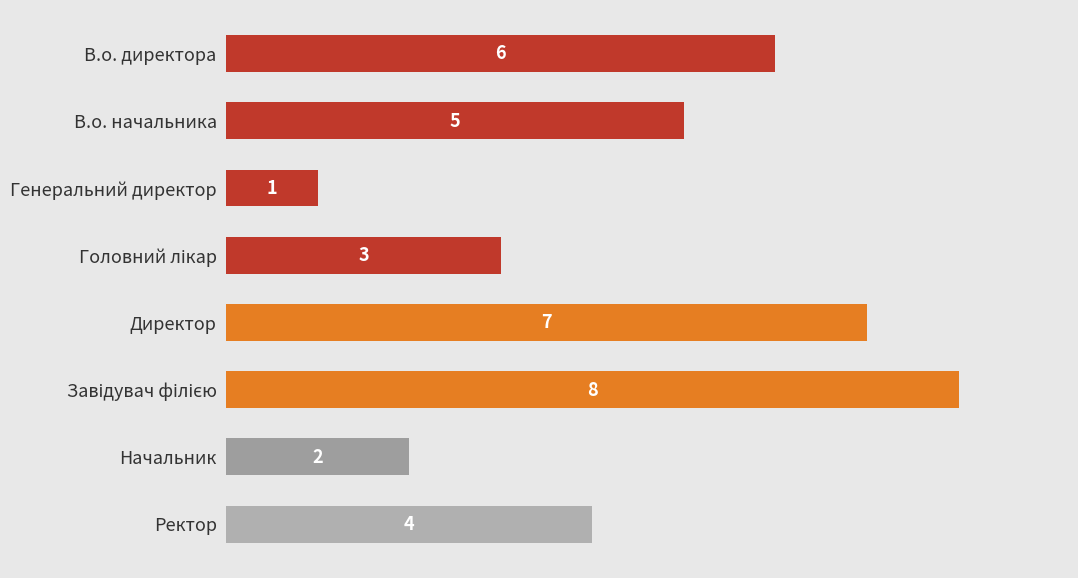

What is the difference between the maximum and second lowest values?

6